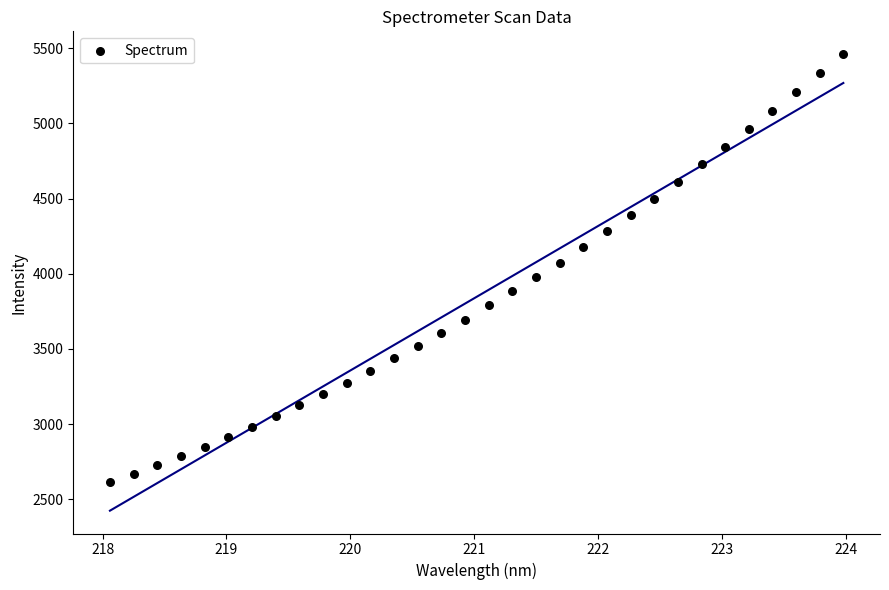

What is the range of X values (max minus min)?

5.9